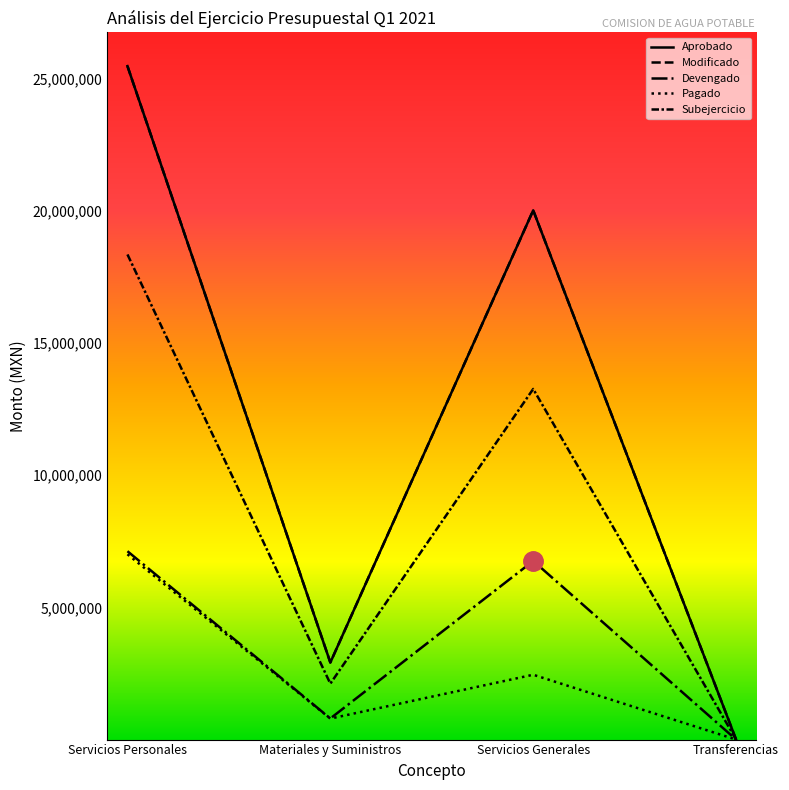

Does the chart have visible grid lines?

No